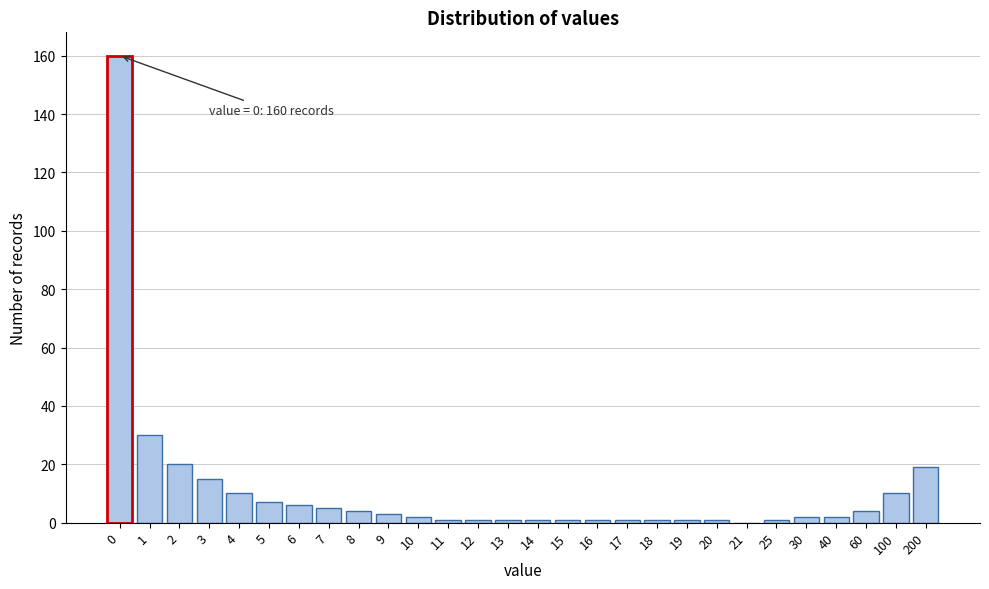

Reading left to right, list all the values displayed in this chart.

0=160	1=30	2=20	3=15	4=10	5=7	6=6	7=5	8=4	9=3	10=2	11=1	12=1	13=1	14=1	15=1	16=1	17=1	18=1	19=1	20=1	21=0	25=1	30=2	40=2	60=4	100=10	200=19